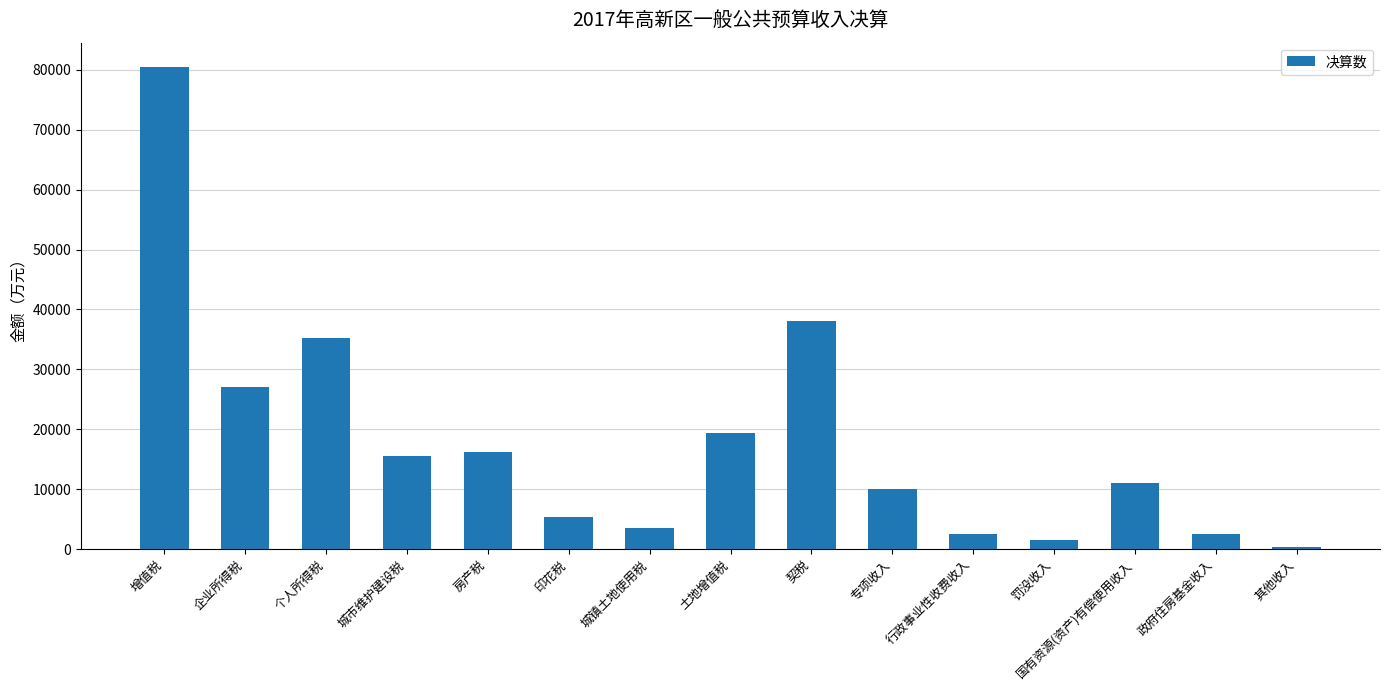

Between 其他收入 and 企业所得税, which is larger?

企业所得税